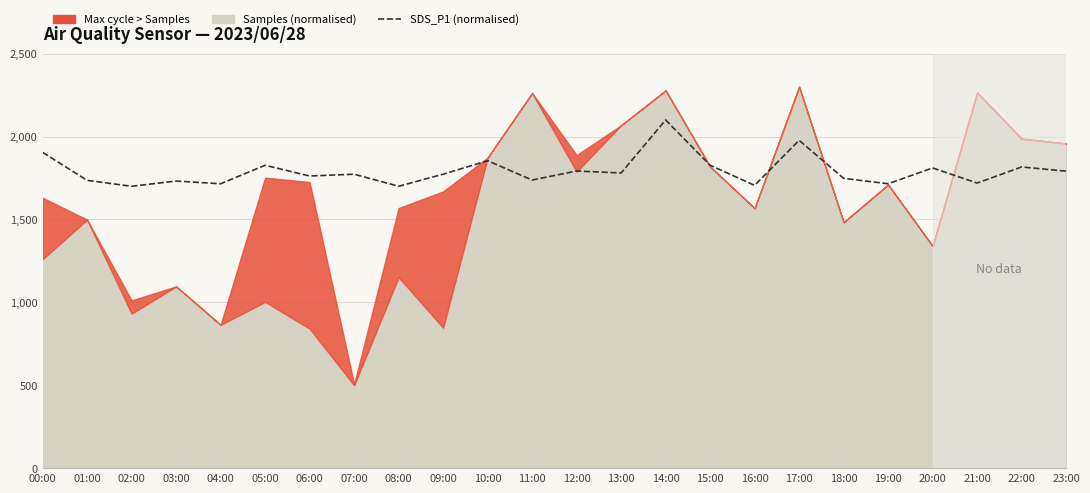

List the labels in order of value, largest first.

14:00, 17:00, 00:00, 10:00, 05:00, 15:00, 22:00, 20:00, 12:00, 23:00, 13:00, 07:00, 09:00, 06:00, 18:00, 11:00, 01:00, 03:00, 21:00, 04:00, 19:00, 16:00, 02:00, 08:00